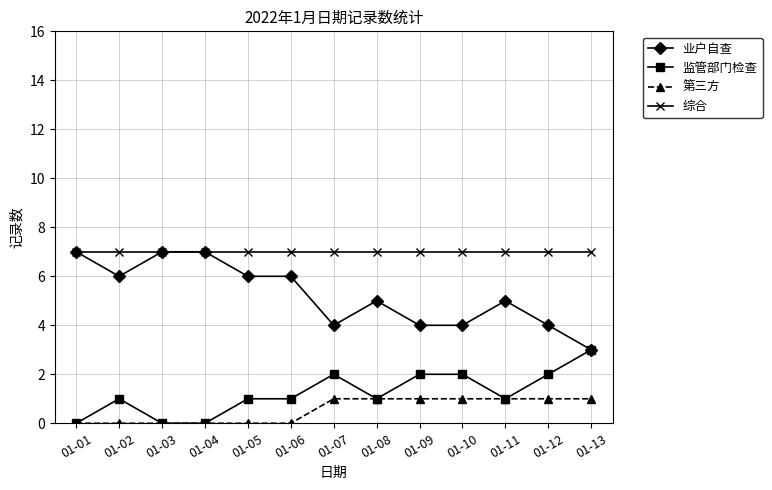

True or false: 综合 and 第三方 cross at least once.

False